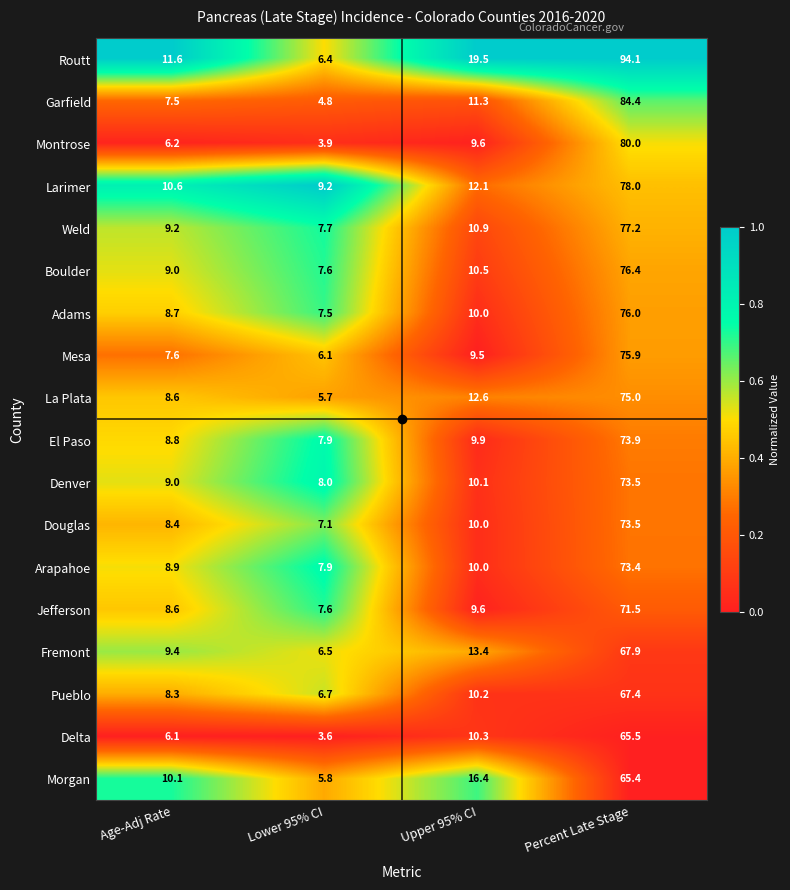

Is the value of Boulder at Upper 95% CI greater than the value of Weld at Percent Late Stage?

No